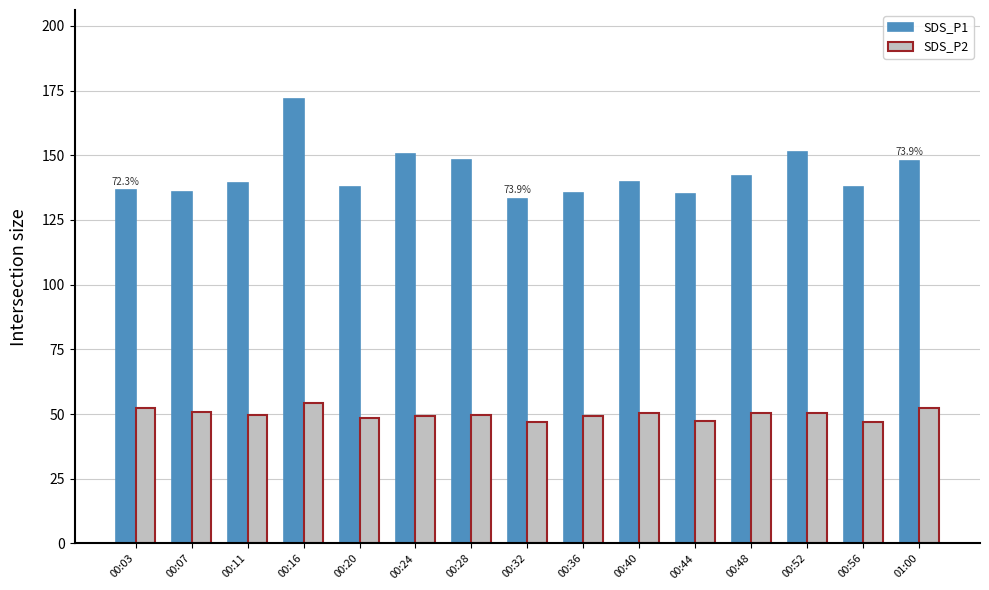

What is the sum of all SDS_P2 values?

748.9